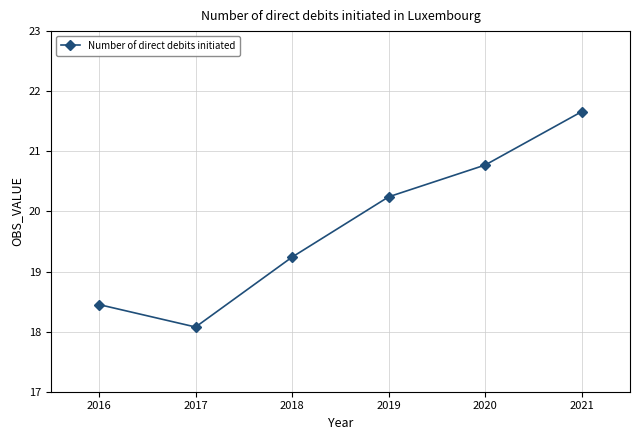

True or false: the data has more than 1 interior local peaks.

False